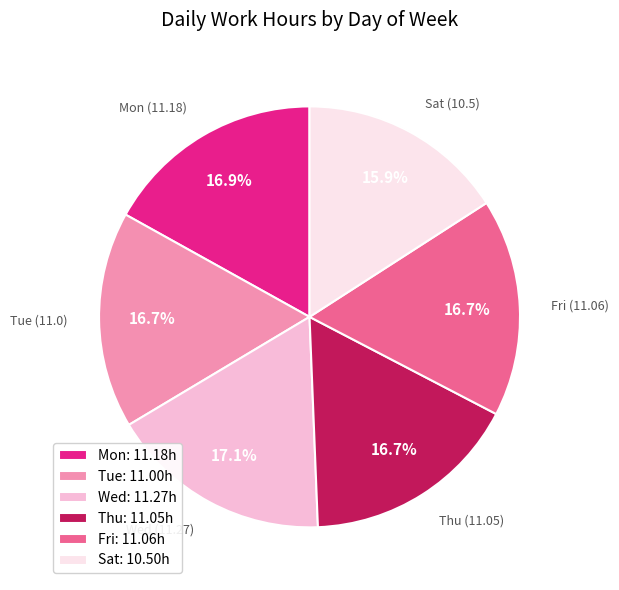

Which slice is the smallest?

Sat